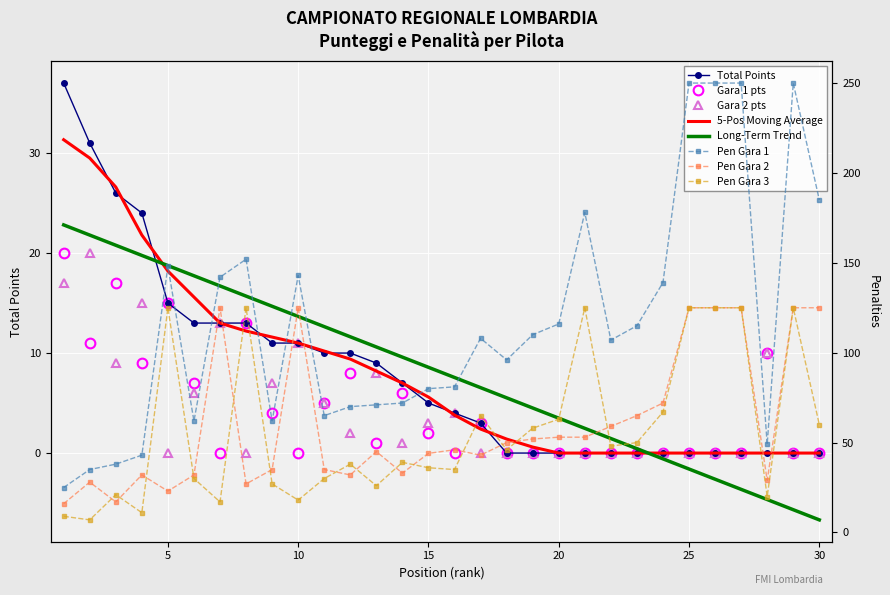

How many interior local peaks does the Gara 2 pts series have?

7